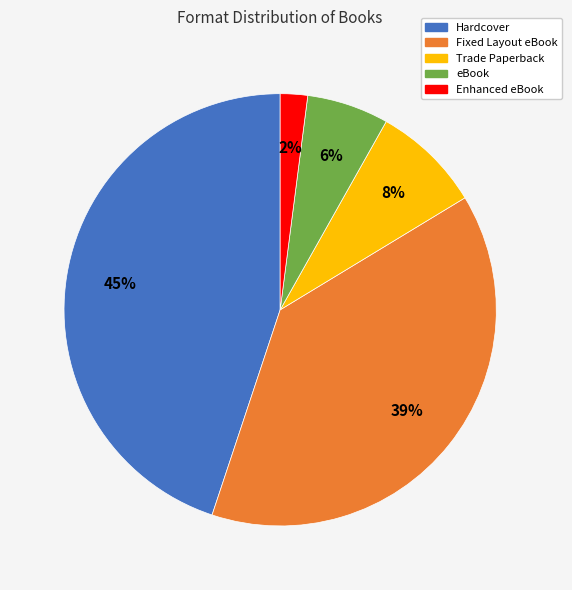

Is the sum of eBook and Hardcover greater than half?

Yes